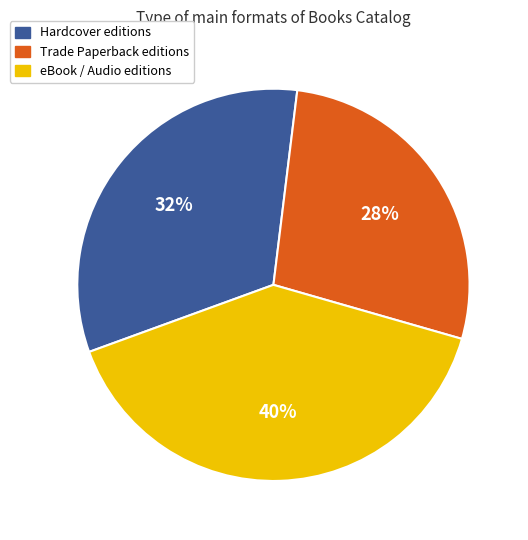

Is there a majority slice in this chart?

No